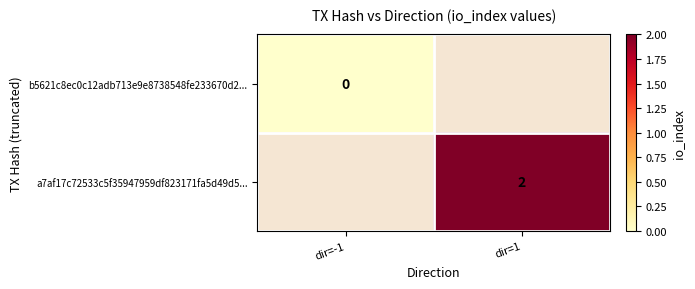

At how many categories does at least one series exceed 0?

1